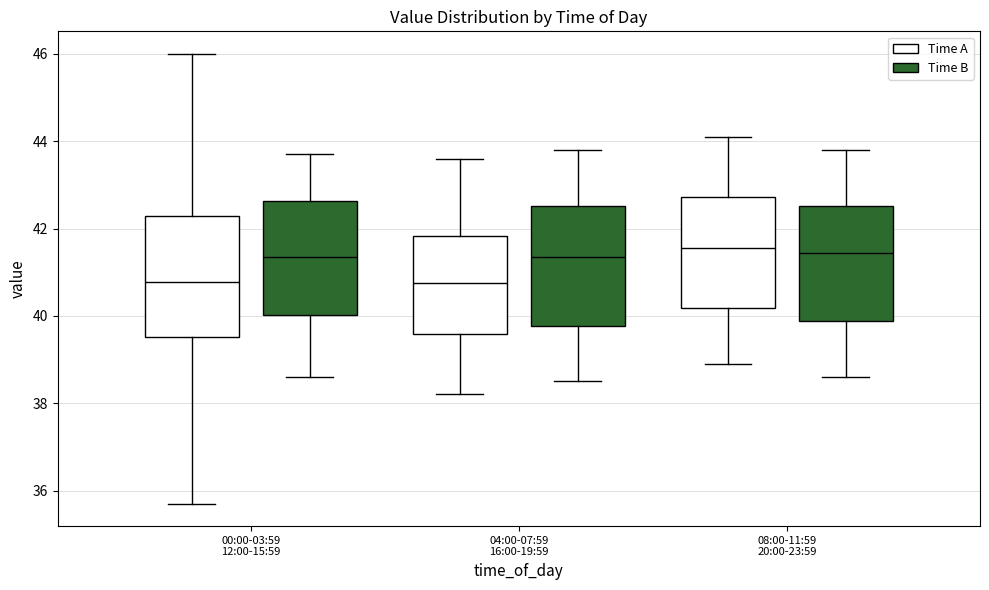

Reading left to right, read every box against the y-axis: the position of its median line, the range the box covers, and the ends of its whiskers. The values are not printed on the chart, so give them approximately, as read against the axis.

00:00-03:59 12:00-15:59 (Time A): median 40.8, box 39.6 to 42.2, whiskers 35.8 to 46.0
00:00-03:59 12:00-15:59 (Time B): median 41.4, box 40.0 to 42.6, whiskers 38.6 to 43.8
04:00-07:59 16:00-19:59 (Time A): median 40.8, box 39.6 to 41.8, whiskers 38.2 to 43.6
04:00-07:59 16:00-19:59 (Time B): median 41.4, box 39.8 to 42.6, whiskers 38.6 to 43.8
08:00-11:59 20:00-23:59 (Time A): median 41.6, box 40.2 to 42.8, whiskers 39.0 to 44.2
08:00-11:59 20:00-23:59 (Time B): median 41.4, box 39.8 to 42.6, whiskers 38.6 to 43.8